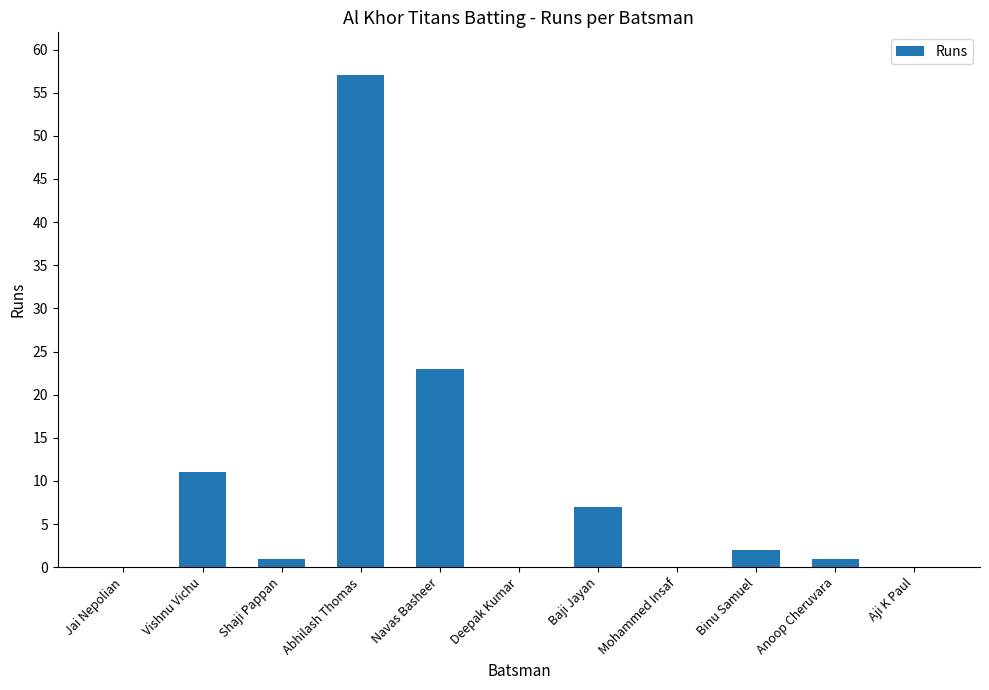

At which label does the data first exceed 1?

Vishnu Vichu